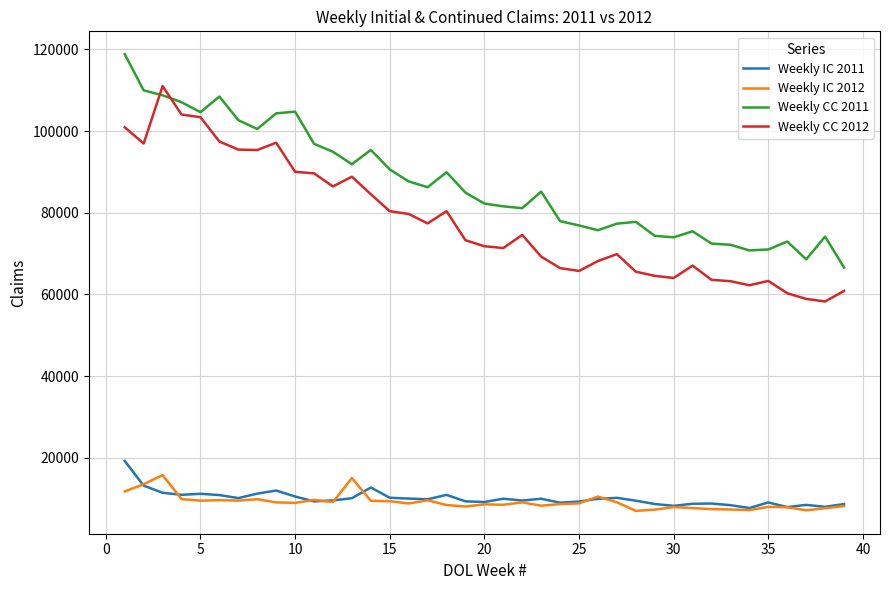

Which series has the largest total across all categories?

Weekly CC 2011